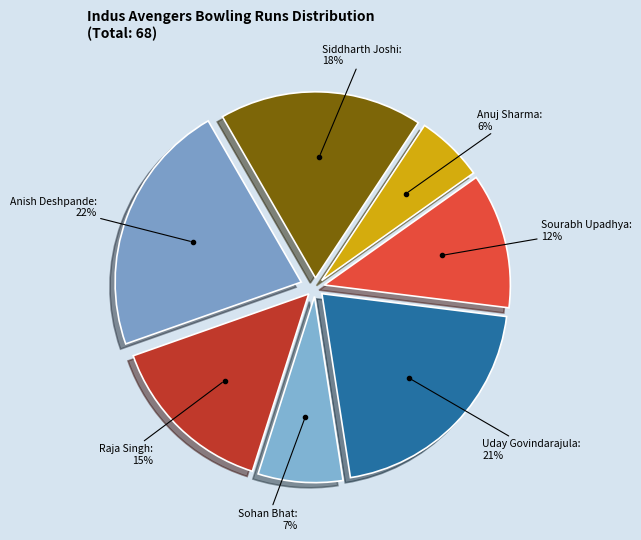

Is there a majority slice in this chart?

No